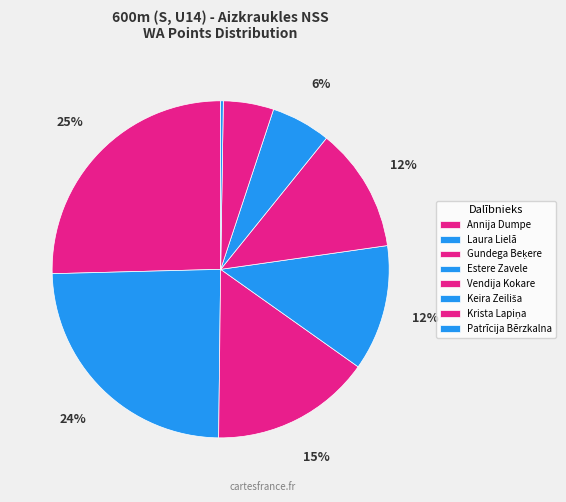

True or false: Annija Dumpe accounts for 36% of the total.

False